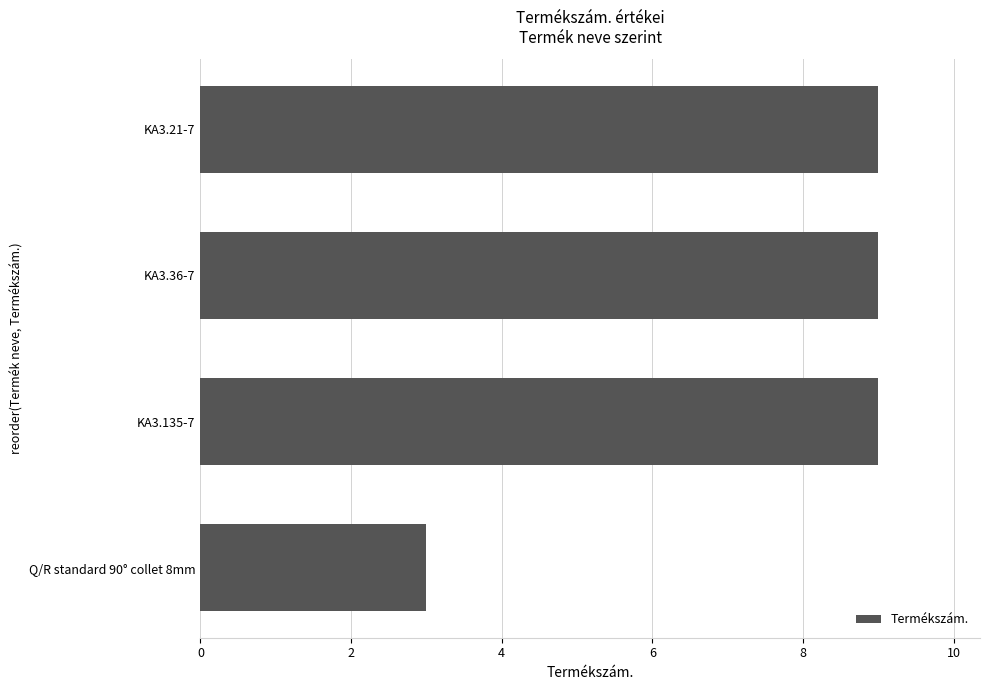

Where is the data nearest to the value 5?

Q/R standard 90° collet 8mm